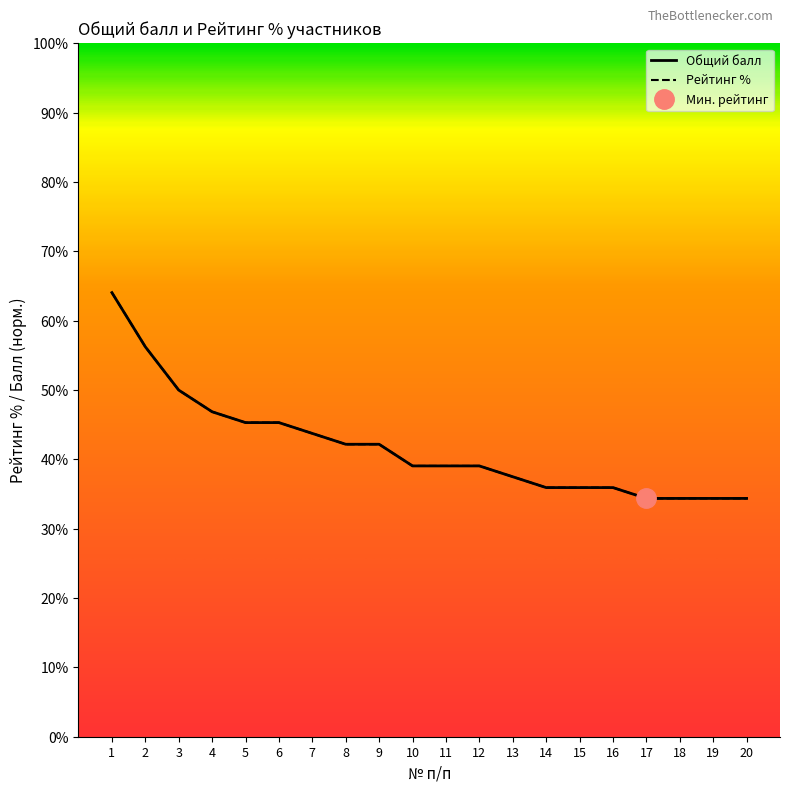

What is the minimum value shown in the chart?

0.3